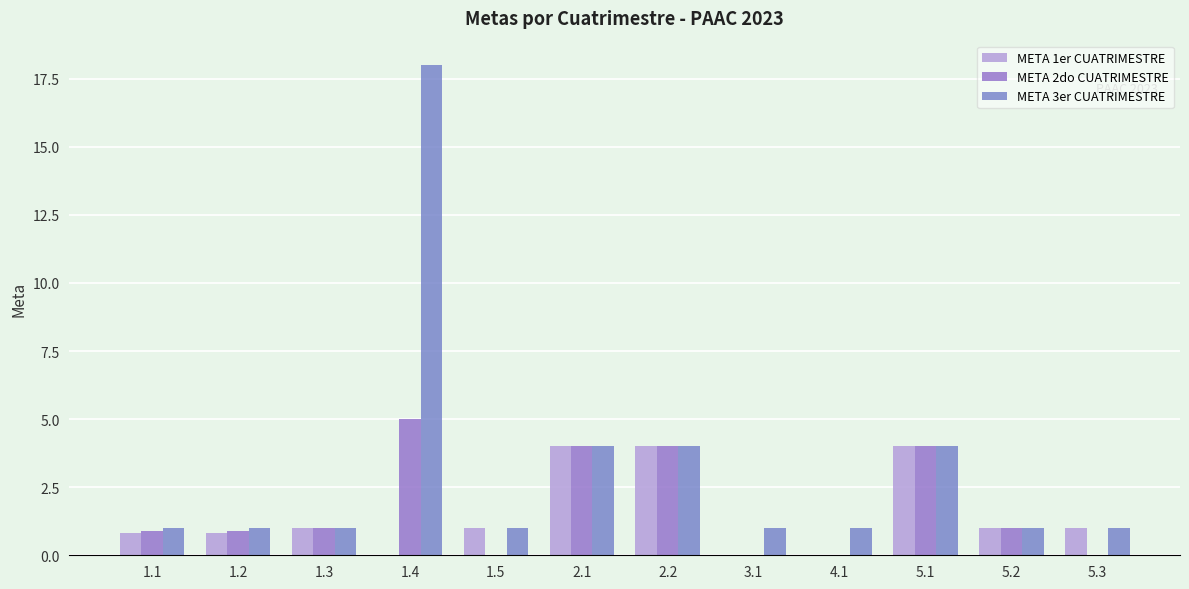

What is the difference between the maximum and minimum values in the META 3er CUATRIMESTRE series?

17.0